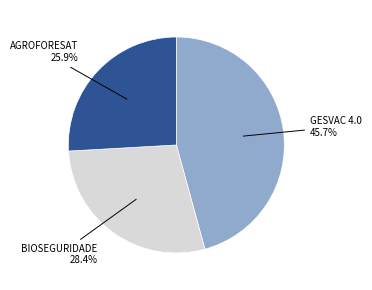

To the nearest percent, what is the difference between the AGROFORESAT and BIOSEGURIDADE slice percentages?

2%